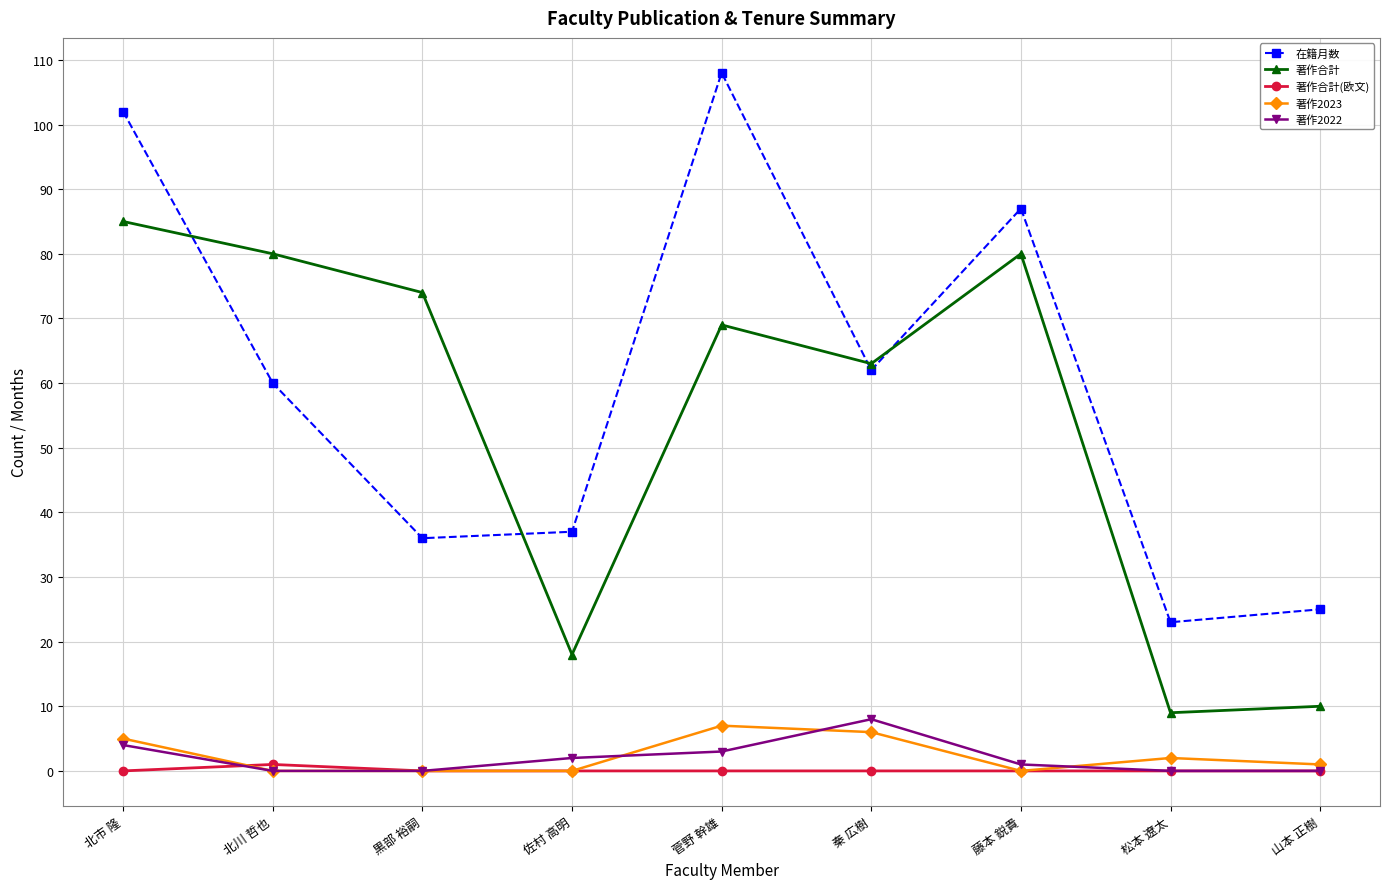

What is the difference between the highest and lowest values at 佐村 高明?

37